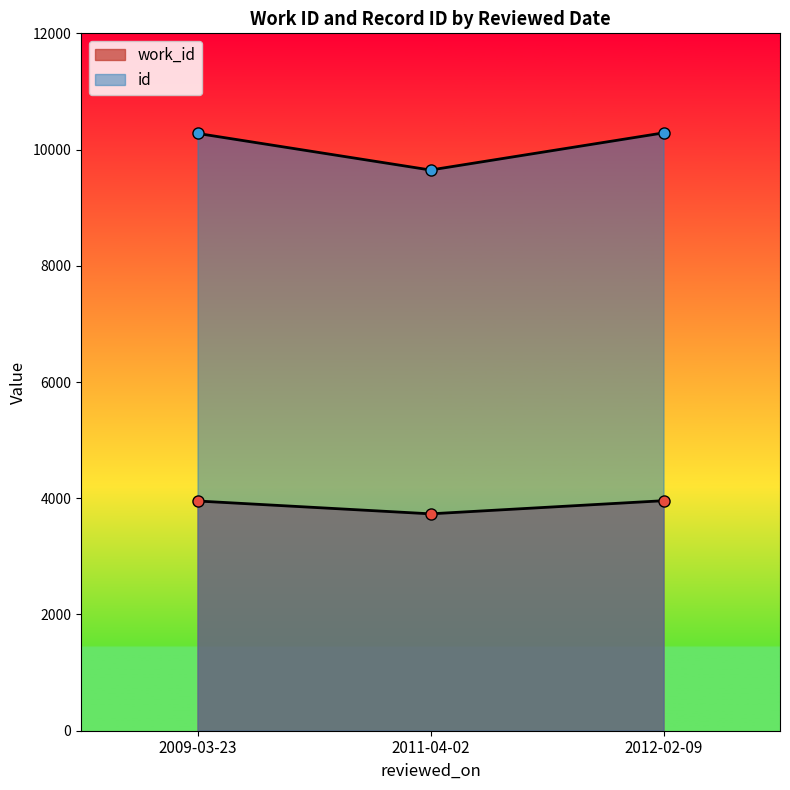

Rank the series by their maximum value, from highest to lowest.

id, work_id